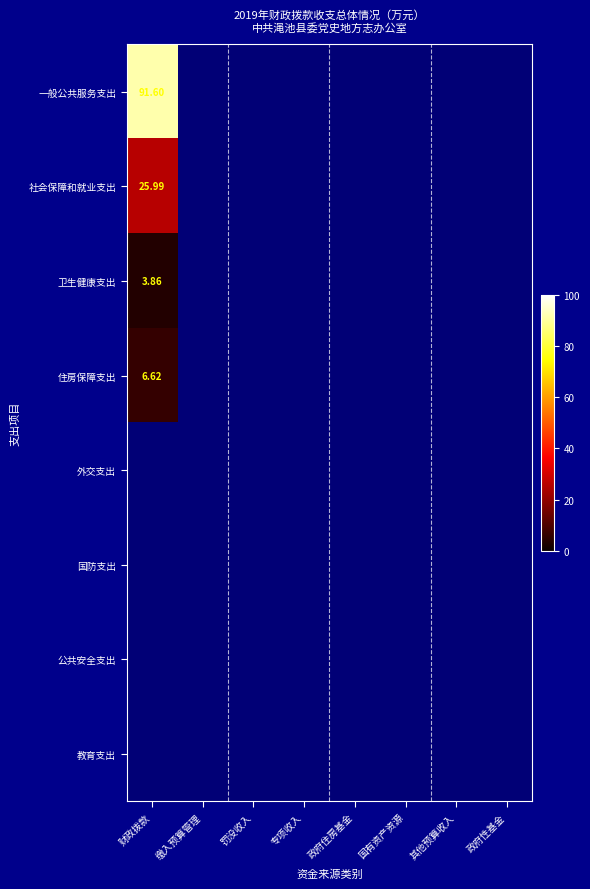

Which series has the largest range (max minus min)?

一般公共服务支出